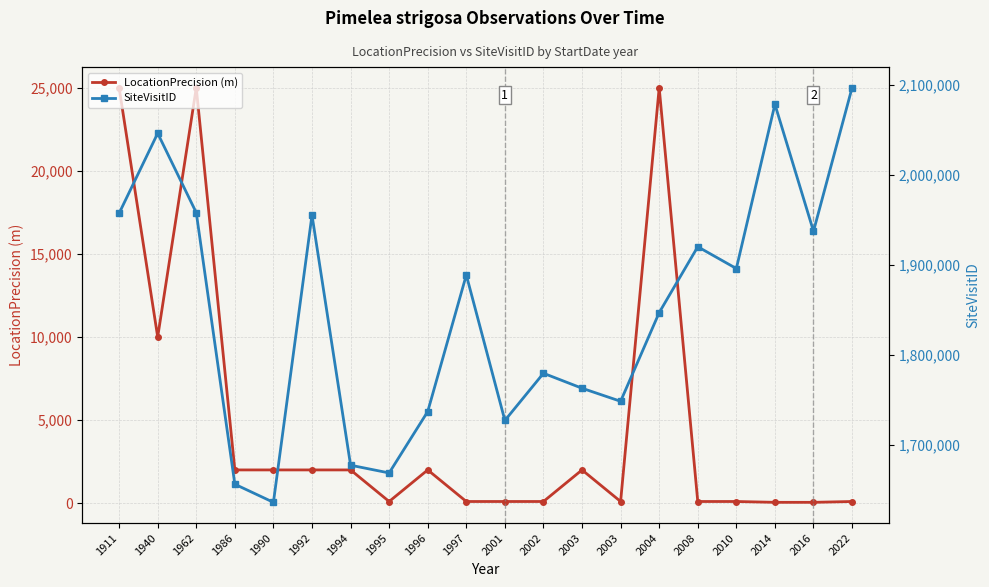

True or false: LocationPrecision (m) and SiteVisitID cross at least once.

False